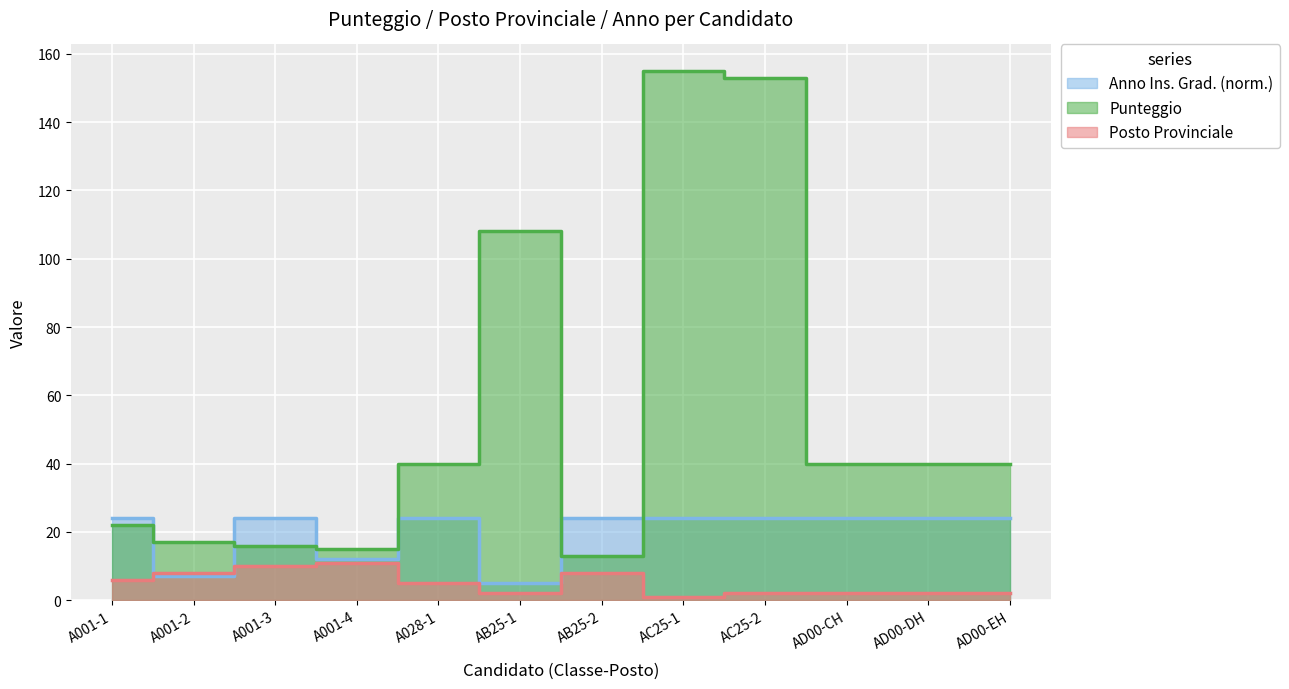

What is the value of the Anno Ins. Grad. point at the 6th from the left?

5